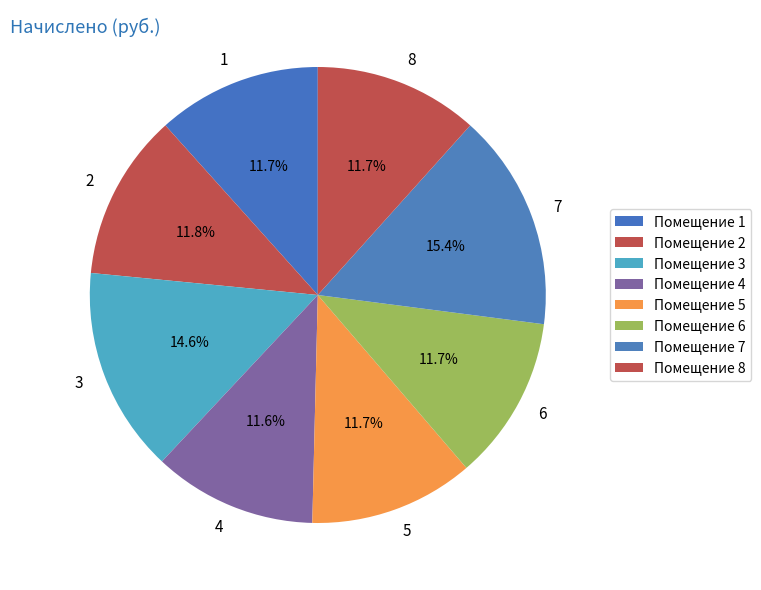

To the nearest percent, what portion does 6 represent?

12%